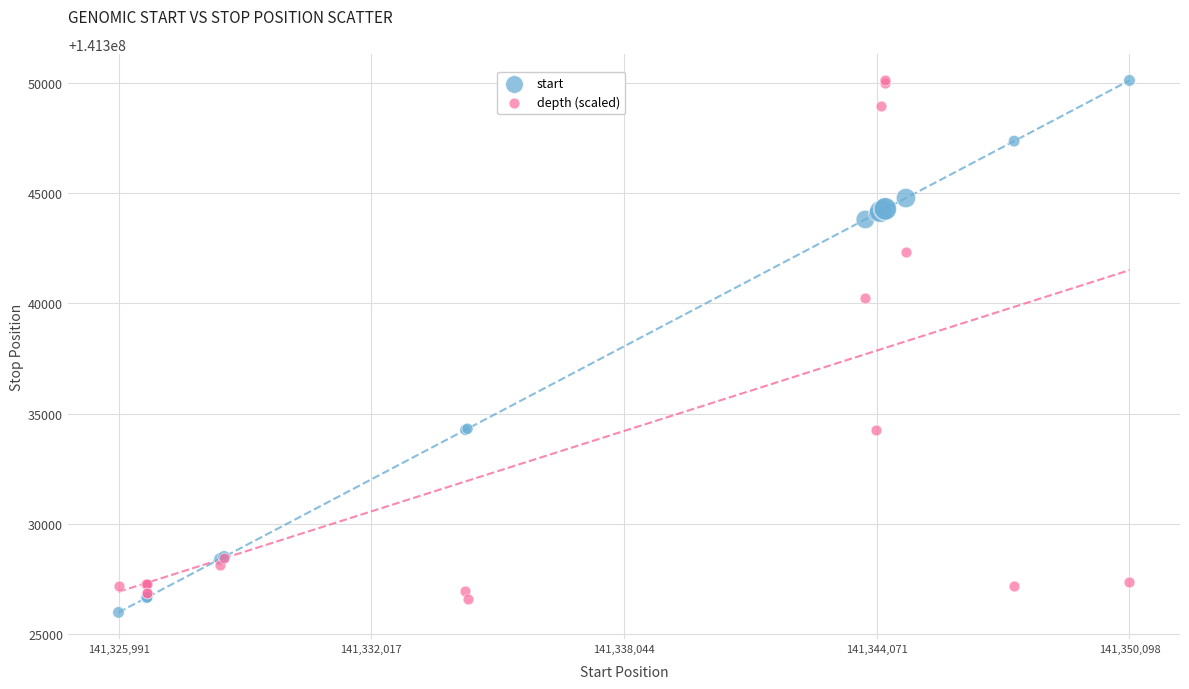

What is the X range (max minus min) for the scatter plot?

24107.0